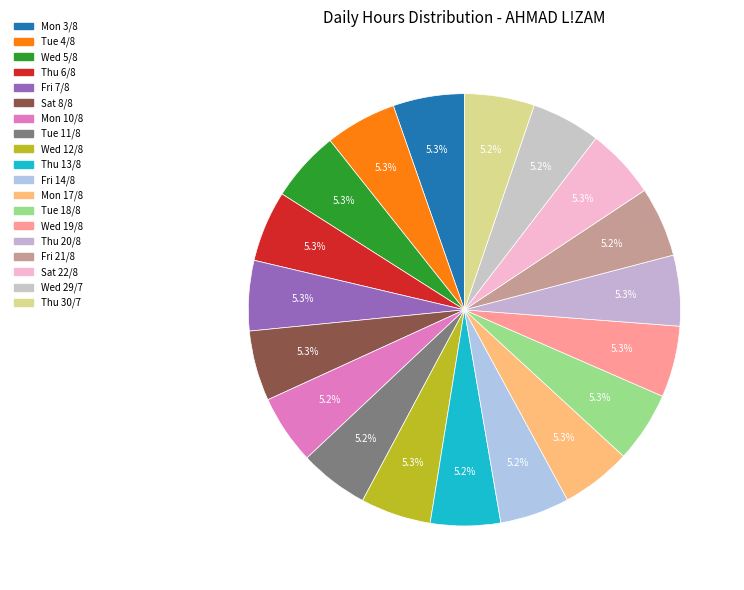

Is there any slice that represents more than half of the pie?

No